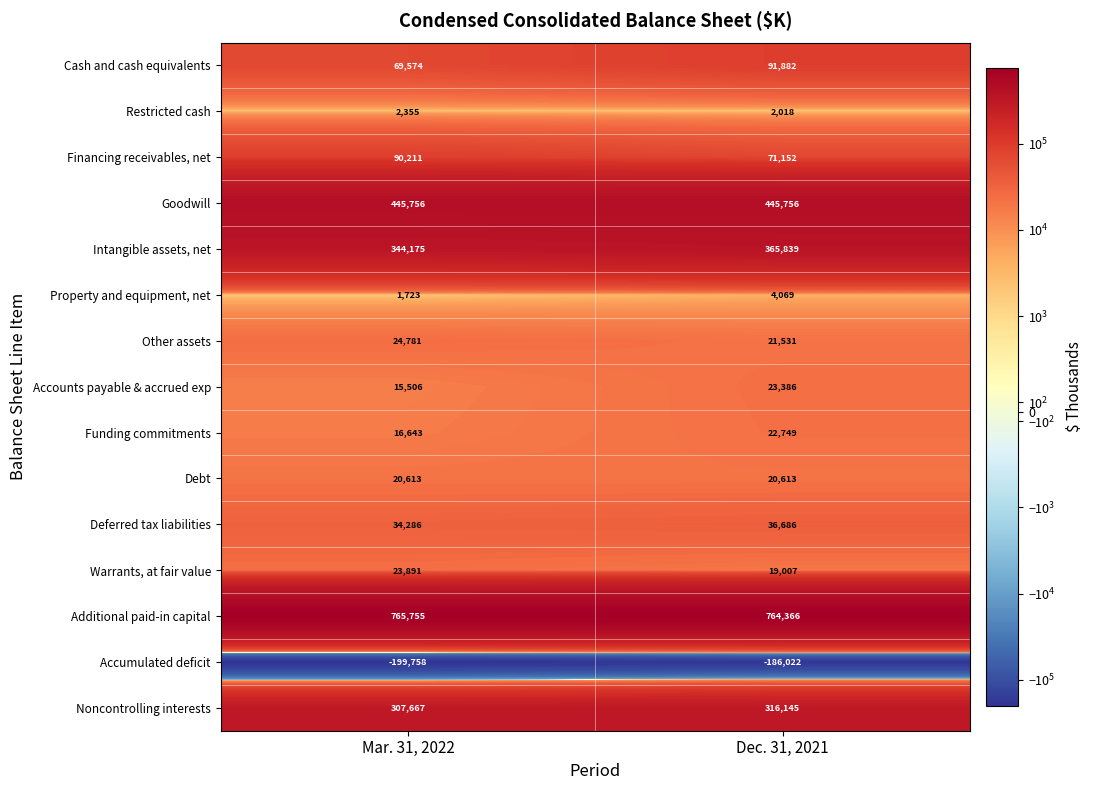

At which category is the sum across all series the highest?

Dec. 31, 2021